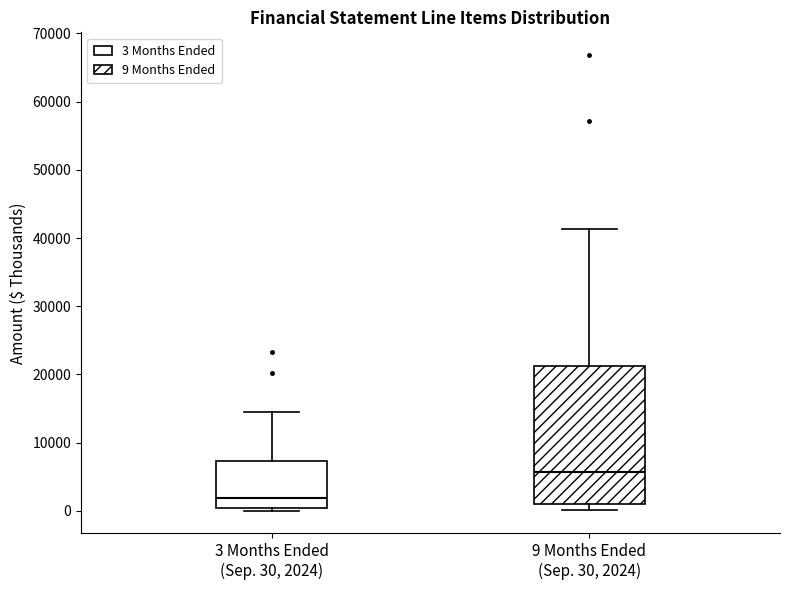

Reading left to right, read every box against the y-axis: the position of its median line, the range the box covers, and the ends of its whiskers. The values are not printed on the chart, so give them approximately, as read against the axis.

3 Months Ended (Sep. 30, 2024): median 2000, box 0 to 7000, whiskers 0 (just below the box's lower edge) to 14000
9 Months Ended (Sep. 30, 2024): median 6000, box 1000 to 21000, whiskers 0 to 41000